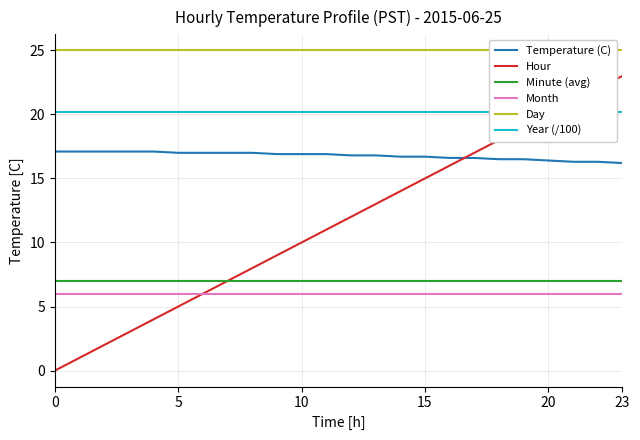

Reading left to right, list all the values displayed in this chart.

Temperature (C): 17.1	17.1	17.1	17.1	17.1	17.0	17.0	17.0	17.0	16.9	16.9	16.9	16.8	16.8	16.7	16.7	16.6	16.6	16.5	16.5	16.4	16.3	16.3	16.2
Hour: 0.0	1.0	2.0	3.0	4.0	5.0	6.0	7.0	8.0	9.0	10.0	11.0	12.0	13.0	14.0	15.0	16.0	17.0	18.0	19.0	20.0	21.0	22.0	23.0
Minute (avg): 7.0	7.0	7.0	7.0	7.0	7.0	7.0	7.0	7.0	7.0	7.0	7.0	7.0	7.0	7.0	7.0	7.0	7.0	7.0	7.0	7.0	7.0	7.0	7.0
Month: 6.0	6.0	6.0	6.0	6.0	6.0	6.0	6.0	6.0	6.0	6.0	6.0	6.0	6.0	6.0	6.0	6.0	6.0	6.0	6.0	6.0	6.0	6.0	6.0
Day: 25.0	25.0	25.0	25.0	25.0	25.0	25.0	25.0	25.0	25.0	25.0	25.0	25.0	25.0	25.0	25.0	25.0	25.0	25.0	25.0	25.0	25.0	25.0	25.0
Year (/100): 20.1	20.1	20.1	20.1	20.1	20.1	20.1	20.1	20.1	20.1	20.1	20.1	20.1	20.1	20.1	20.1	20.1	20.1	20.1	20.1	20.1	20.1	20.1	20.1